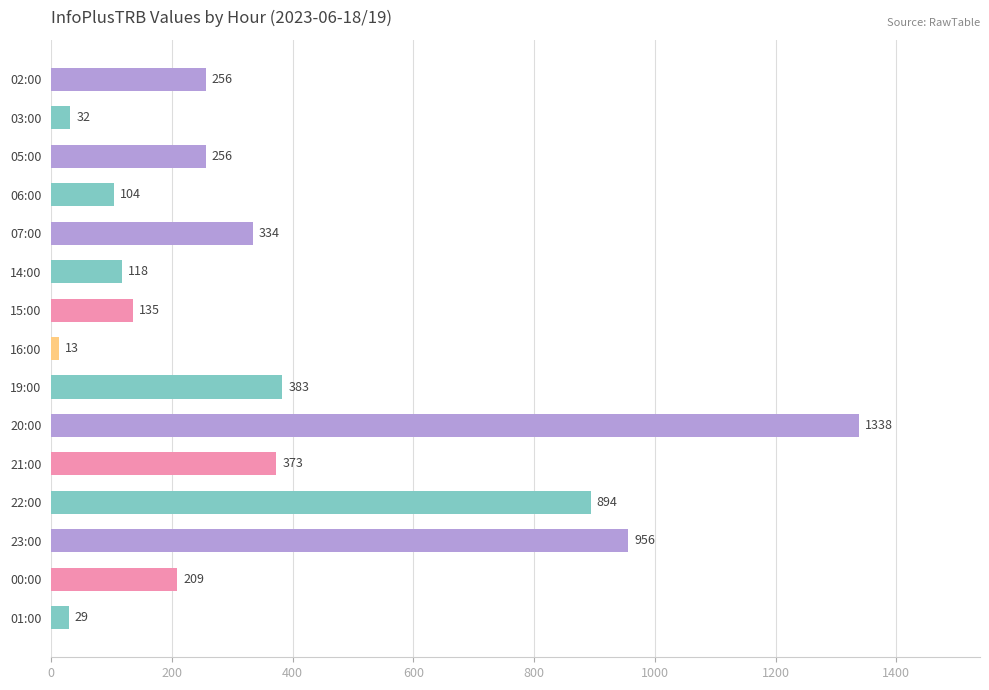

The chart shows a value of 24 at 06:00. True or false?

False